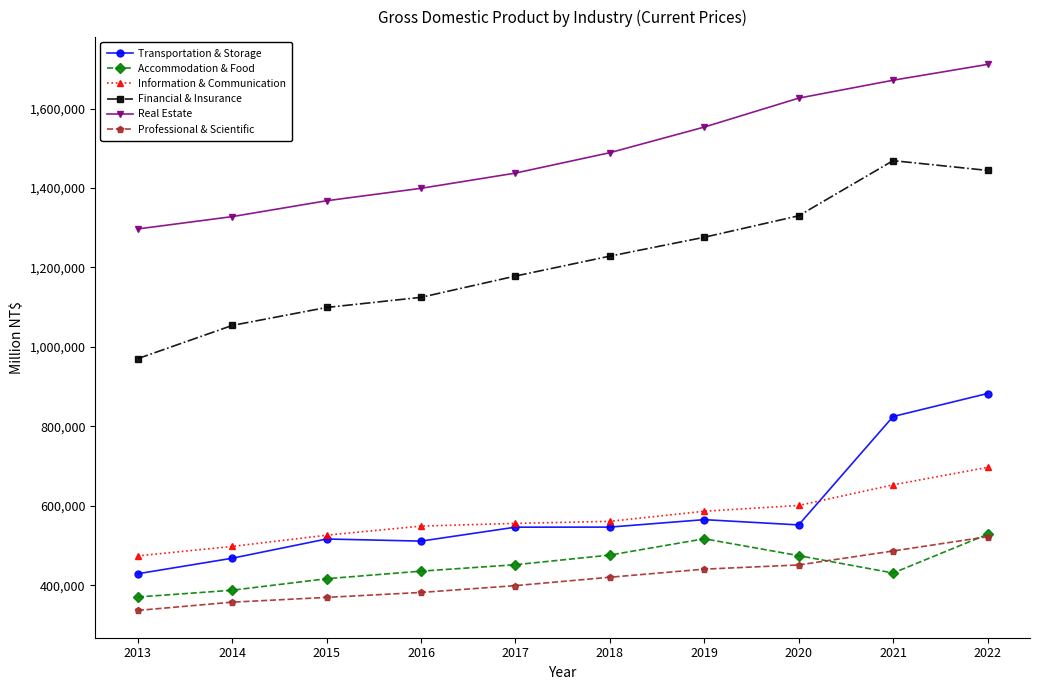

At which category is the sum across all series the highest?

2022